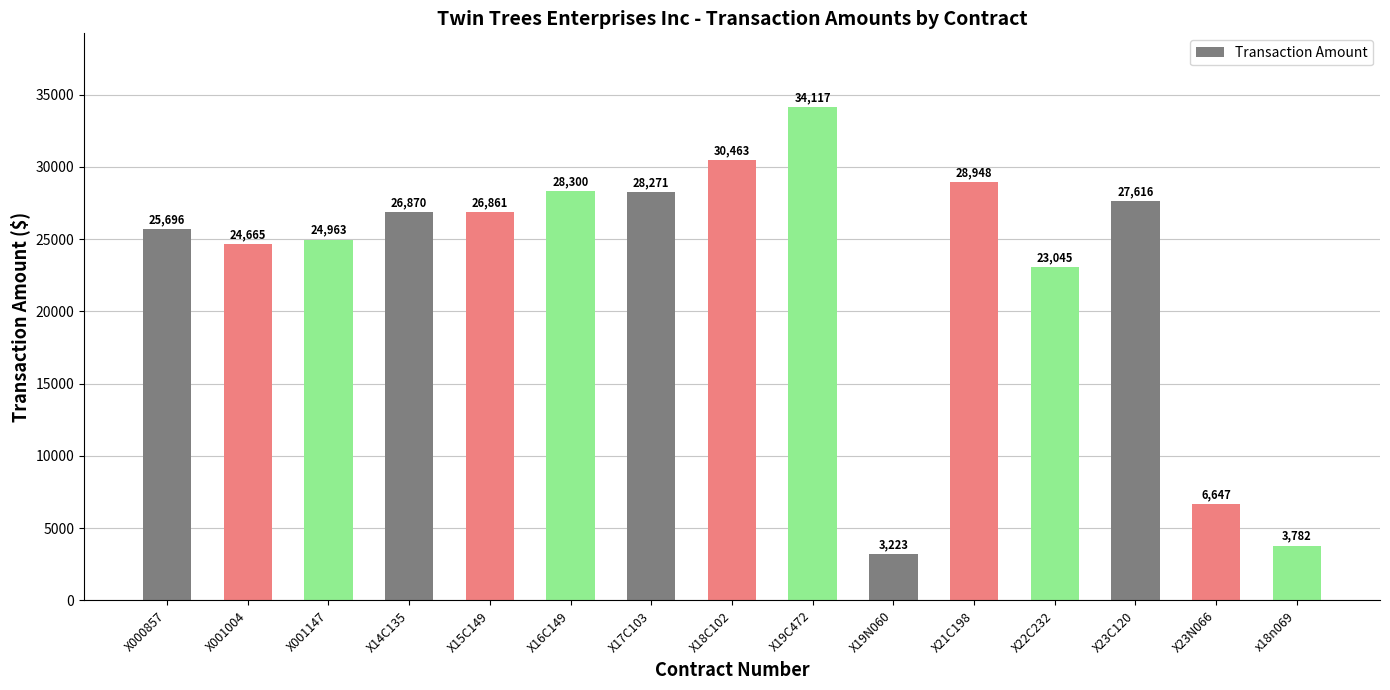

What is the difference between the maximum and minimum values?

30893.8